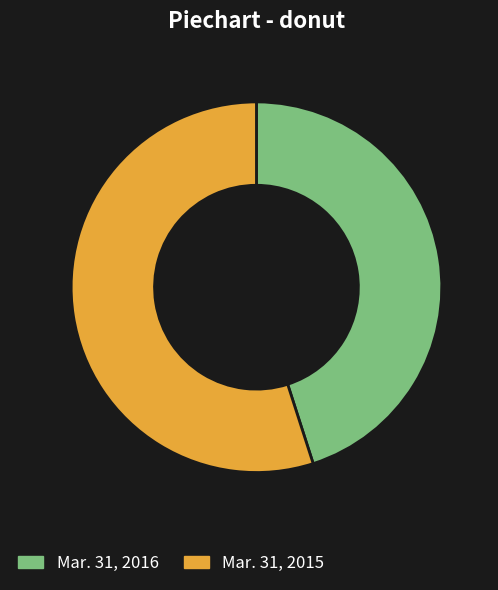

Count the number of slices in the pie.

2